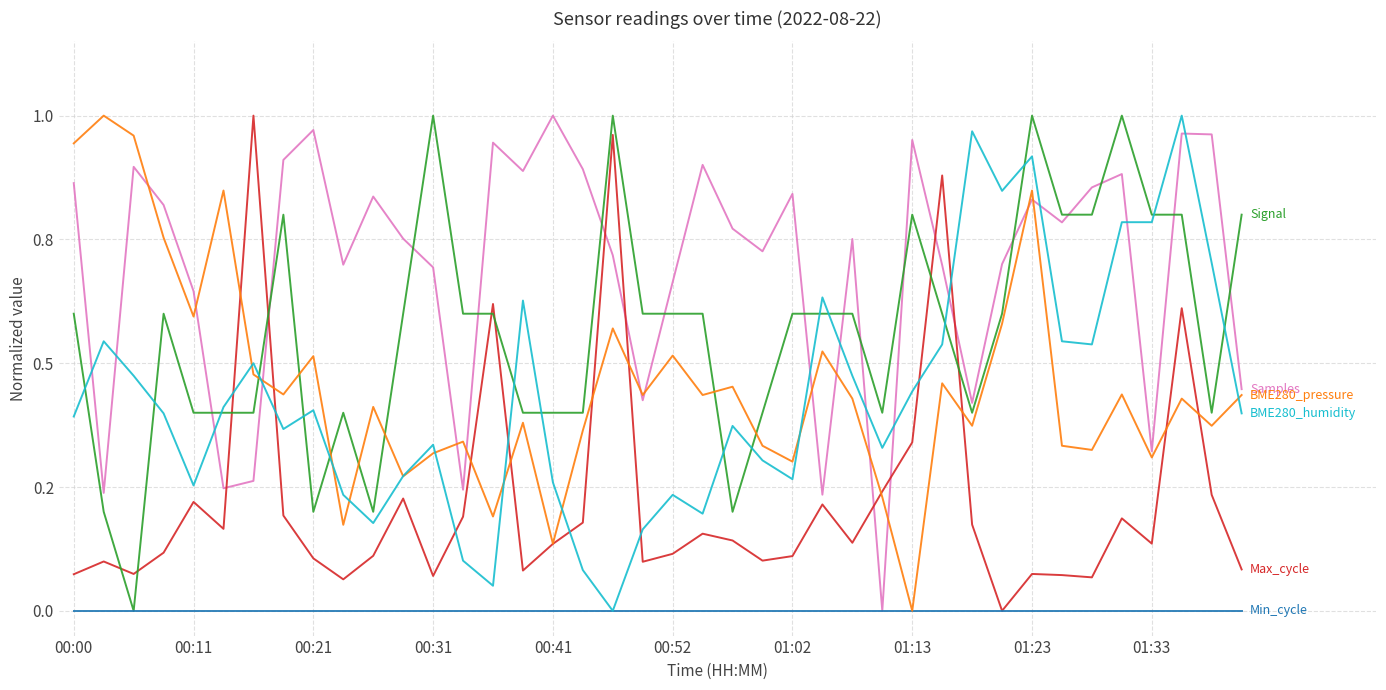

Is this an area chart (filled region under the line)?

No